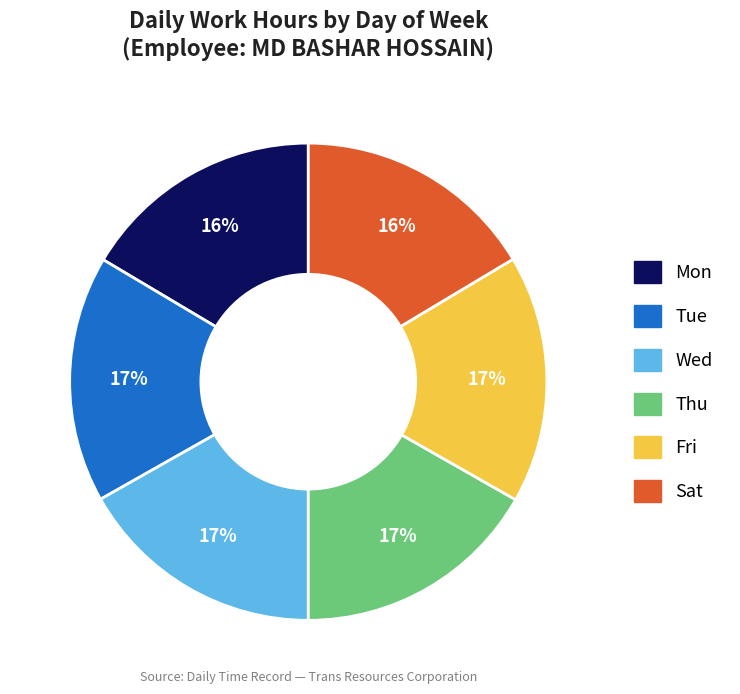

To the nearest percent, what is the average slice percentage?

17%